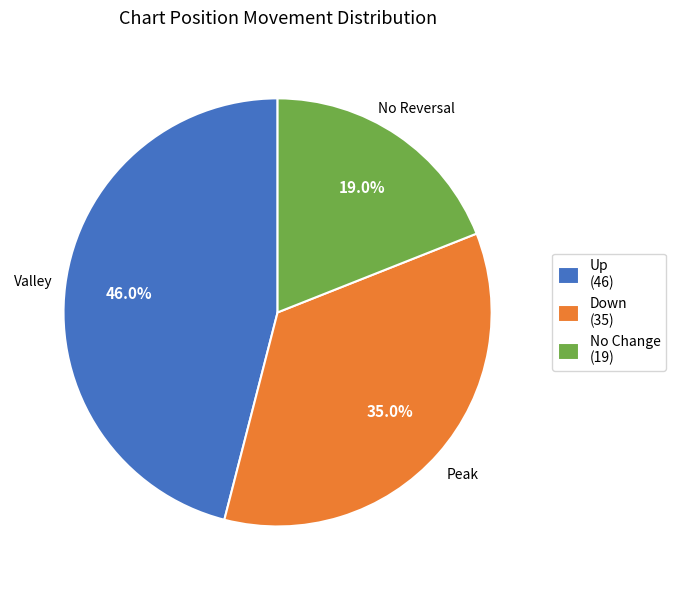

Which category has the smallest portion of the pie?

No Change (19)